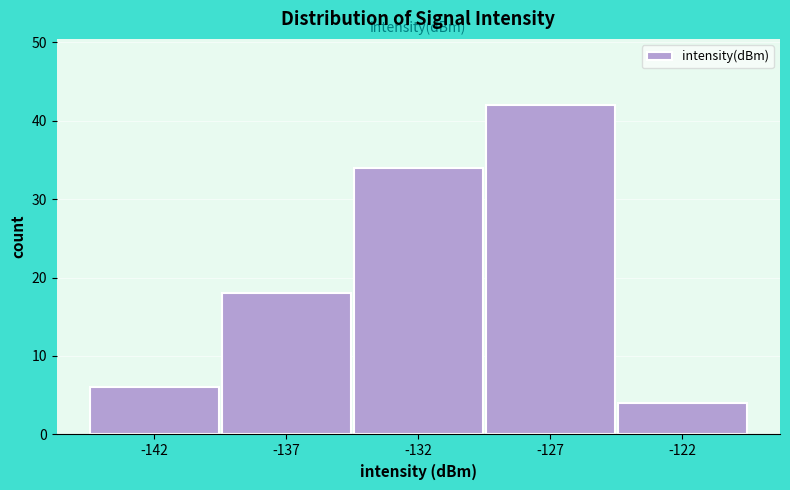

Reading left to right, what are all the values shown in this chart?

6	18	34	42	4